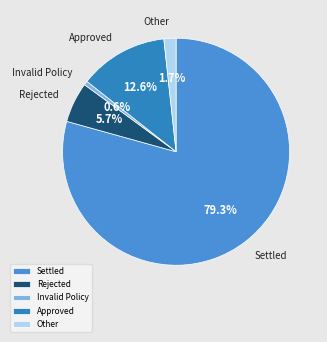

Does any single category account for the majority?

Yes